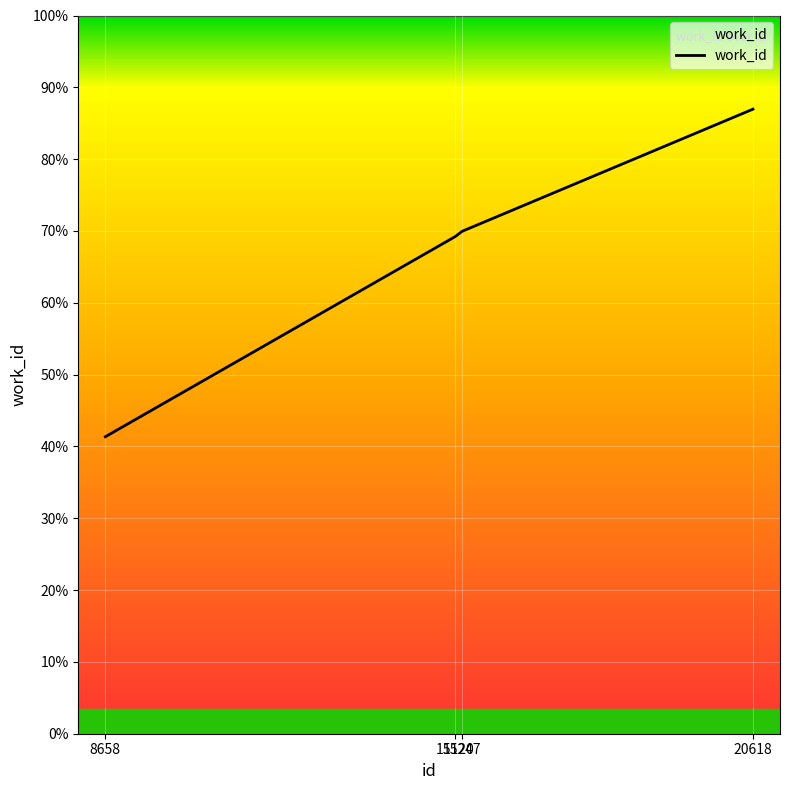

Does the chart display data point markers on the line(s)?

No